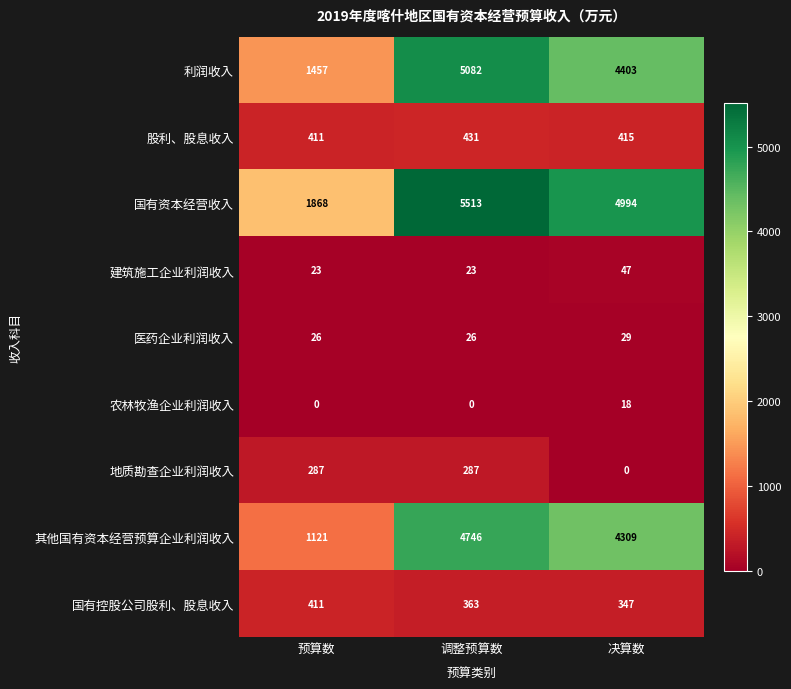

True or false: 国有控股公司股利、股息收入 has a value of 411 at 预算数.

True